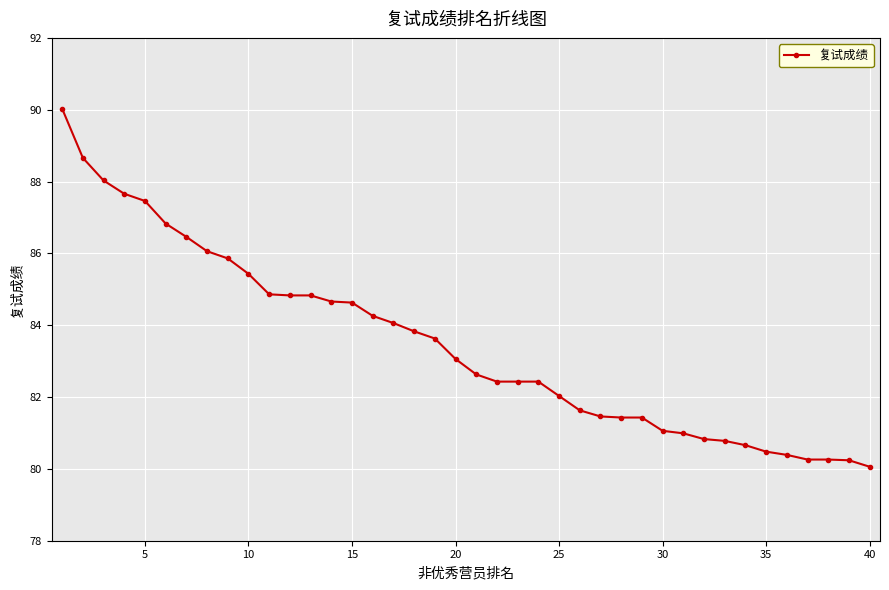

What is the average value?

83.5